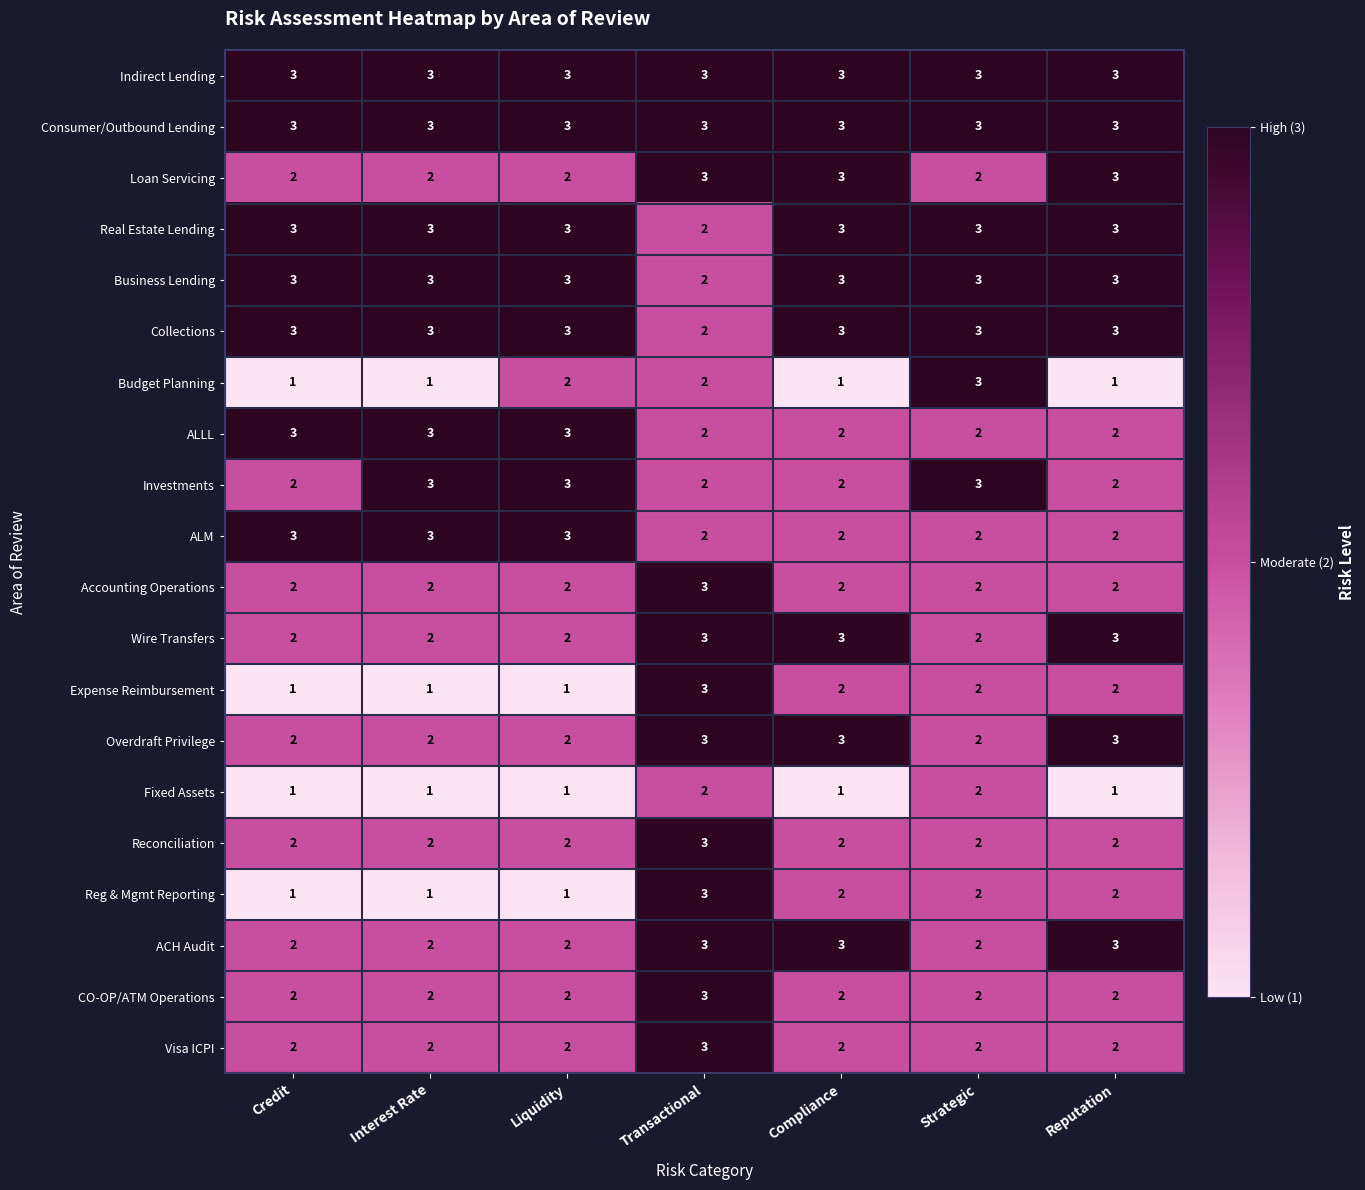

What is the difference between the highest and lowest values at Reputation?

2